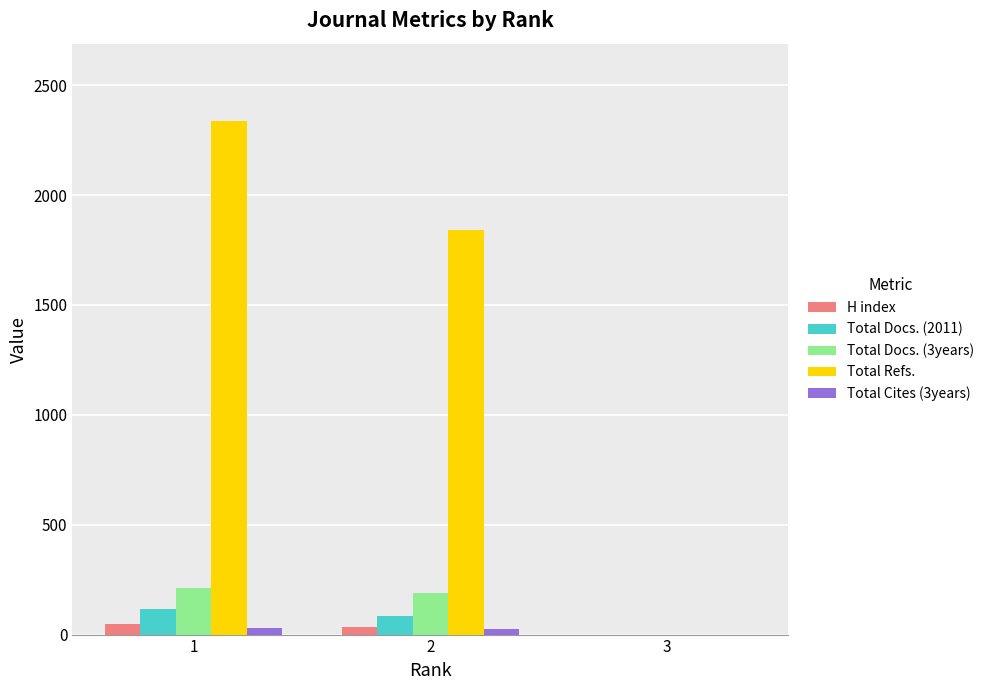

The value of Total Docs. (3years) at 1 is 102. True or false?

False